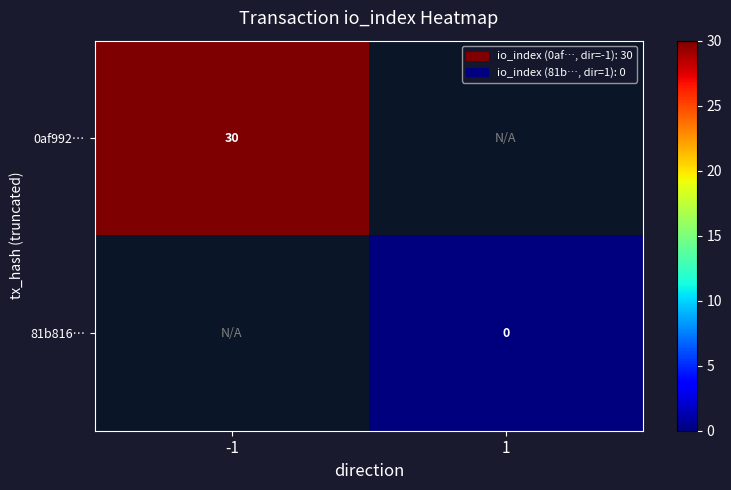

The value of 0af992… at -1 is 30. True or false?

True